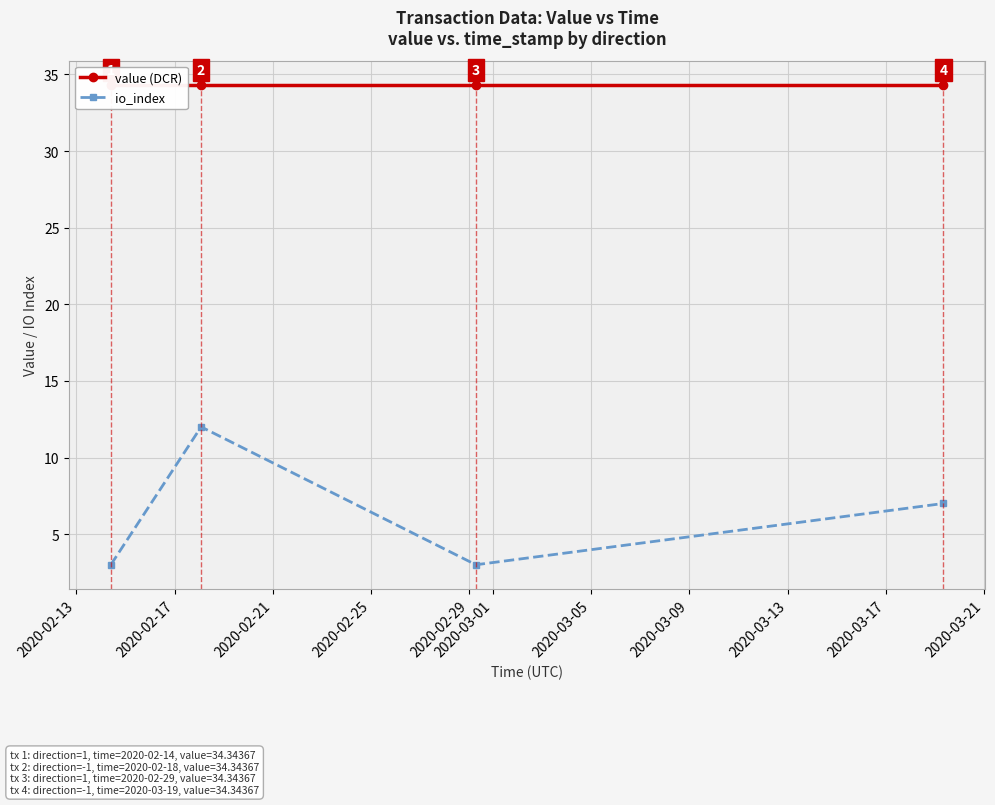

How many values in the io_index series are below 7?

2